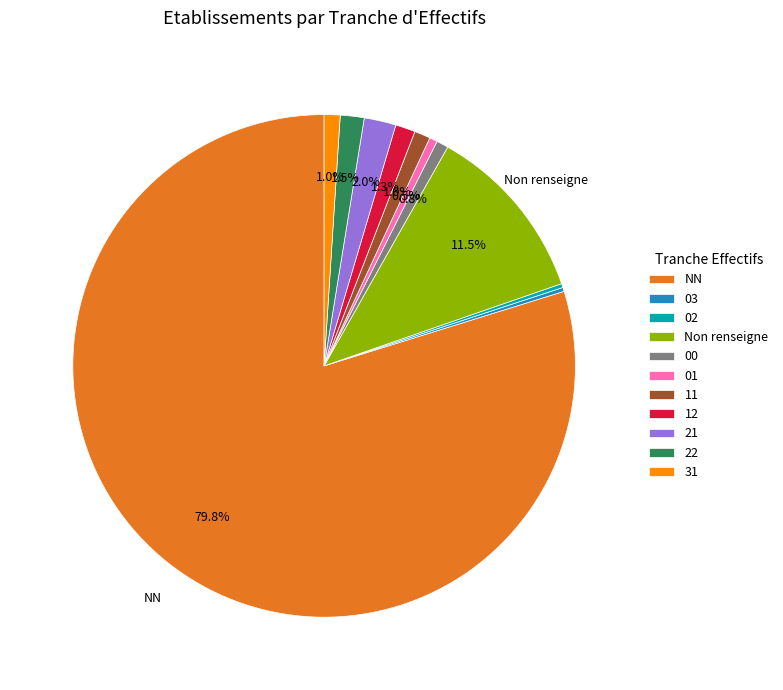

Which slice represents more than half of the pie?

NN